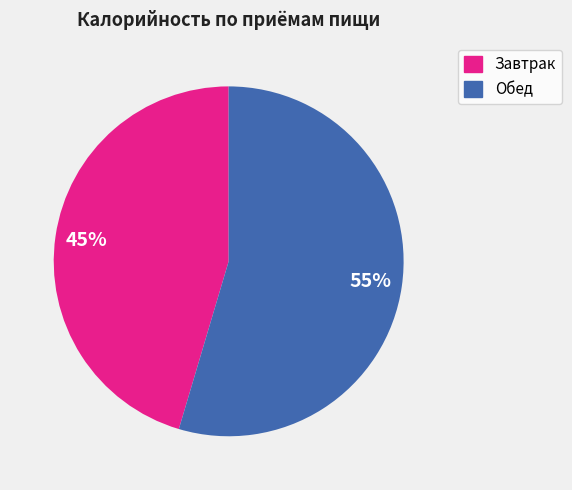

Is there any slice that represents more than half of the pie?

Yes